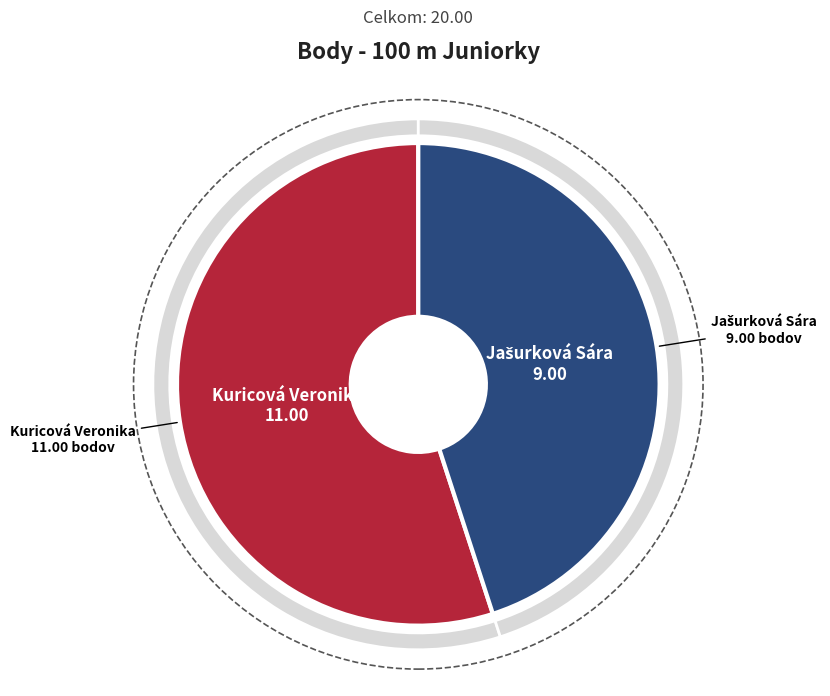

Between Jašurková Sára and Kuricová Veronika, which is larger?

Kuricová Veronika